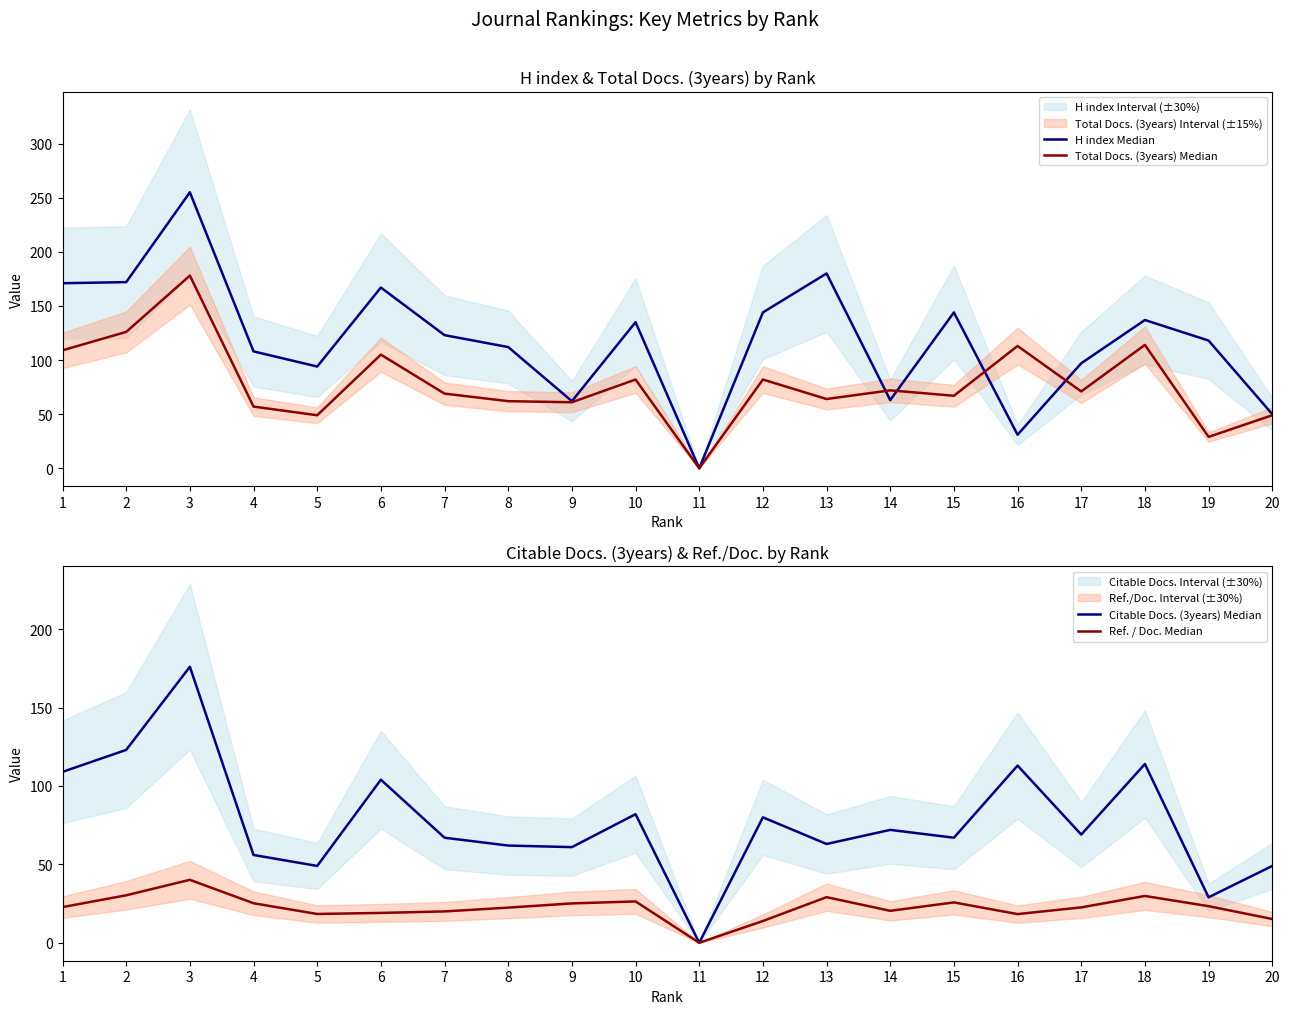

Reading left to right, extract all data points from this chart.

H index Median: 1=171.0	2=172.0	3=255.0	4=108.0	5=94.0	6=167.0	7=123.0	8=112.0	9=62.0	10=135.0	11=0.0	12=144.0	13=180.0	14=63.0	15=144.0	16=31.0	17=97.0	18=137.0	19=118.0	20=50.0
Total Docs. (3years) Median: 1=109.0	2=126.0	3=178.0	4=57.0	5=49.0	6=105.0	7=69.0	8=62.0	9=61.0	10=82.0	11=0.0	12=82.0	13=64.0	14=72.0	15=67.0	16=113.0	17=71.0	18=114.0	19=29.0	20=49.0
Citable Docs. (3years) Median: 1=109.0	2=123.0	3=176.0	4=56.0	5=49.0	6=104.0	7=67.0	8=62.0	9=61.0	10=82.0	11=0.0	12=80.0	13=63.0	14=72.0	15=67.0	16=113.0	17=69.0	18=114.0	19=29.0	20=49.0
Ref. / Doc. Median: 1=22.8	2=30.3	3=40.1	4=25.2	5=18.4	6=19.1	7=20.0	8=22.4	9=25.1	10=26.4	11=0.0	12=13.9	13=29.1	14=20.4	15=25.7	16=18.3	17=22.6	18=29.9	19=23.4	20=15.2